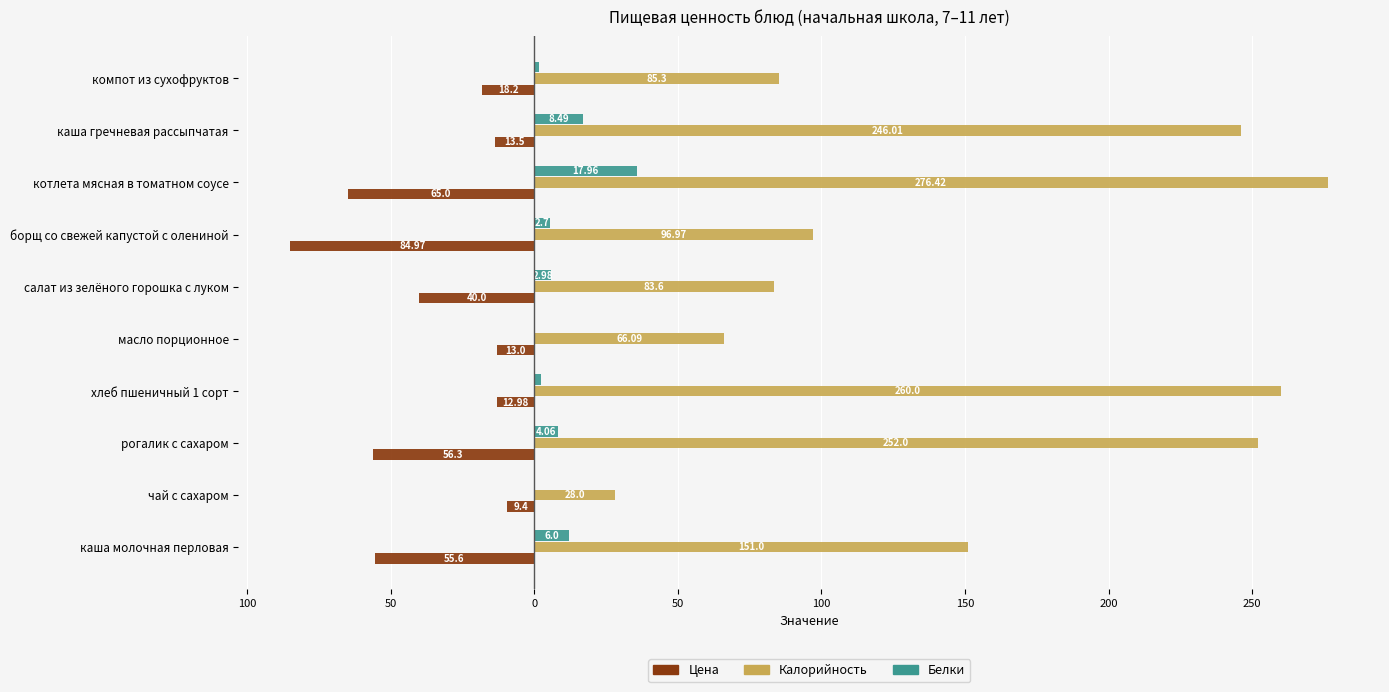

What is the minimum value shown in the chart?

-85.0